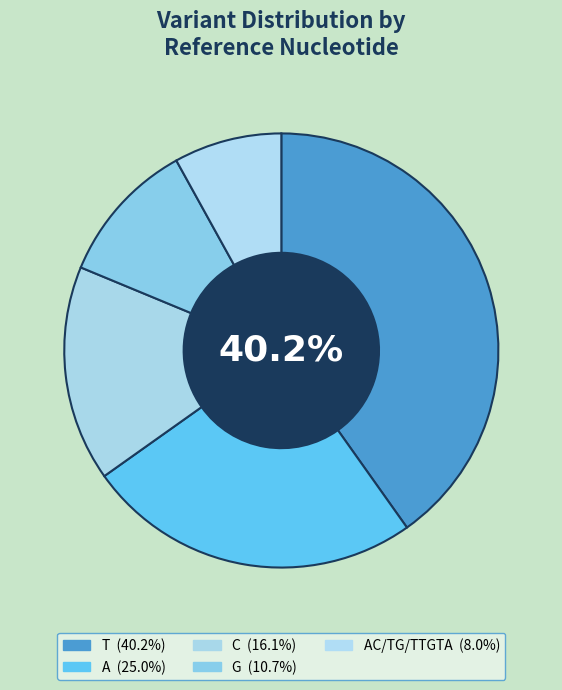

To the nearest percent, what is the average slice percentage?

20%